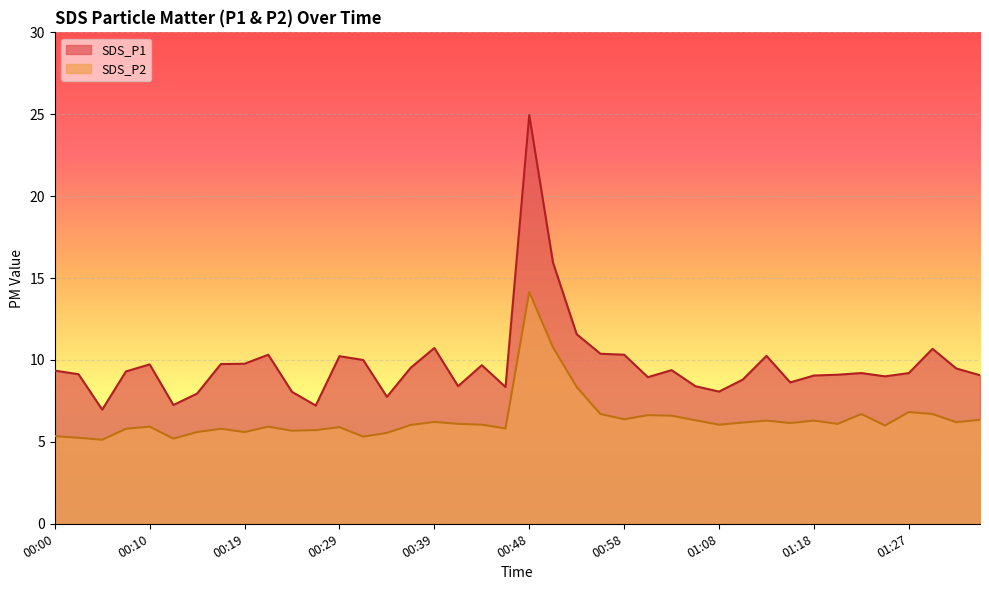

True or false: SDS_P2 and SDS_P1 intersect in this chart.

False